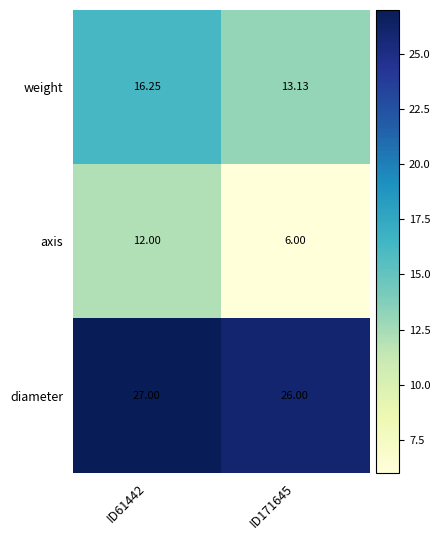

Is the value of axis at ID171645 greater than the value of diameter at ID61442?

No